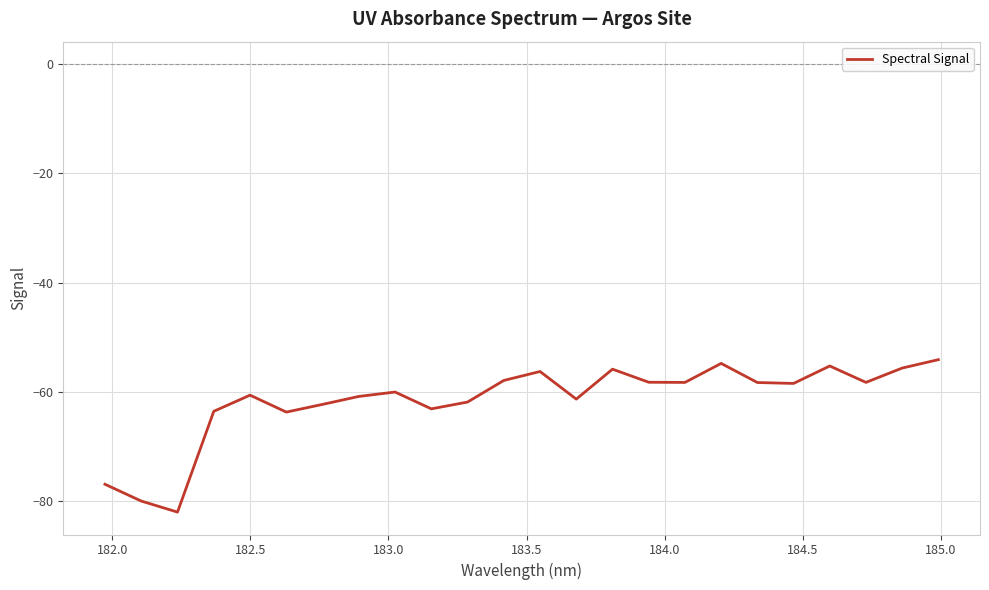

What is the maximum value shown in the chart?

-54.1